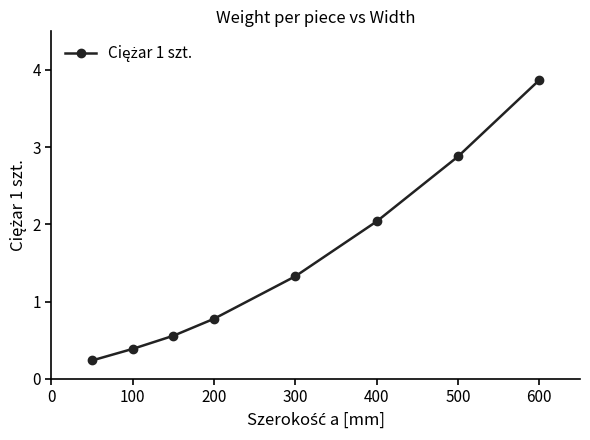

What is the value of the 6th point from the left?

2.0